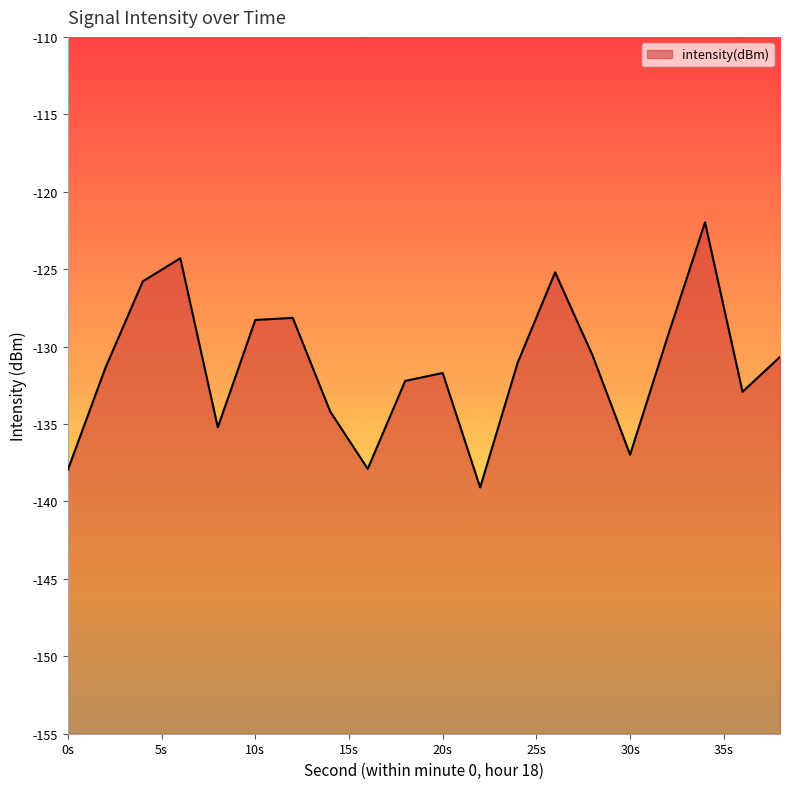

How many values are below -131?

11